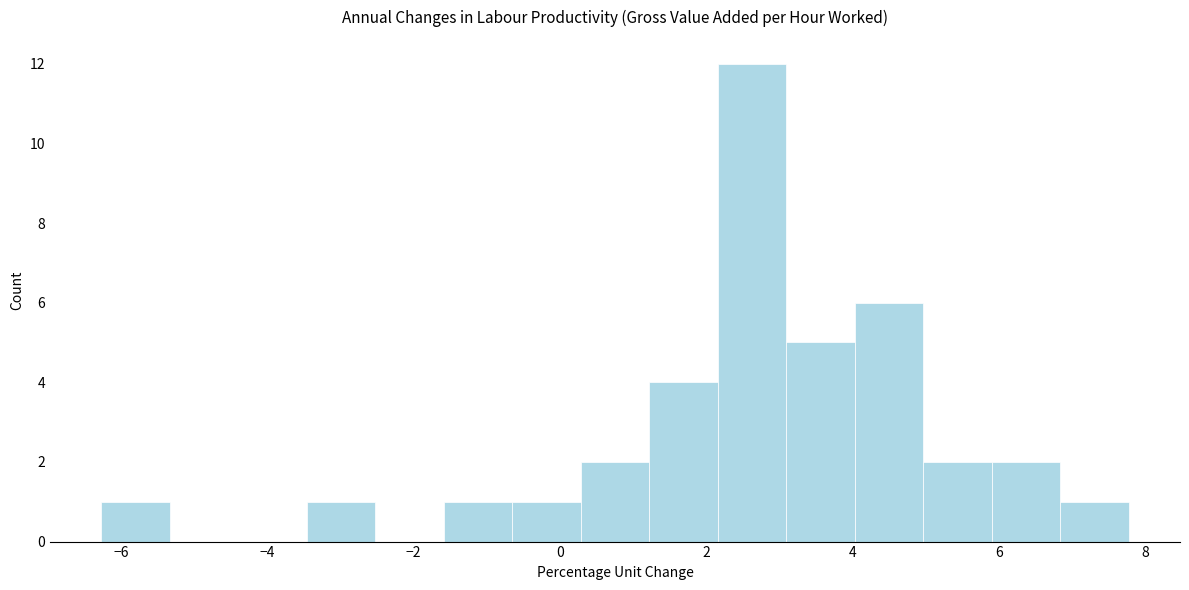

Over which range of the x-axis is the bar tallest?

2.2 to 3.0